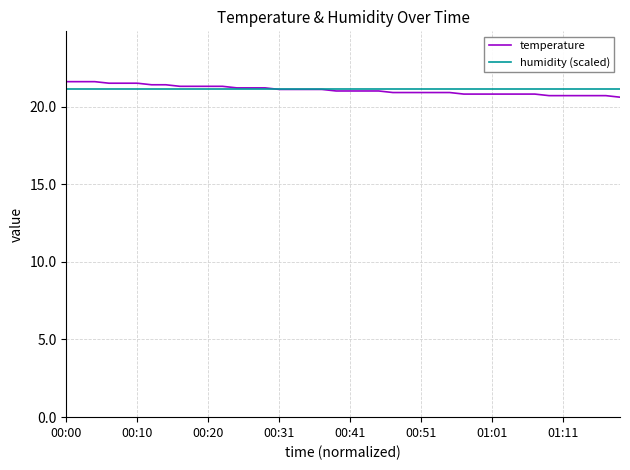

What is the highest value of the temperature series?

21.6